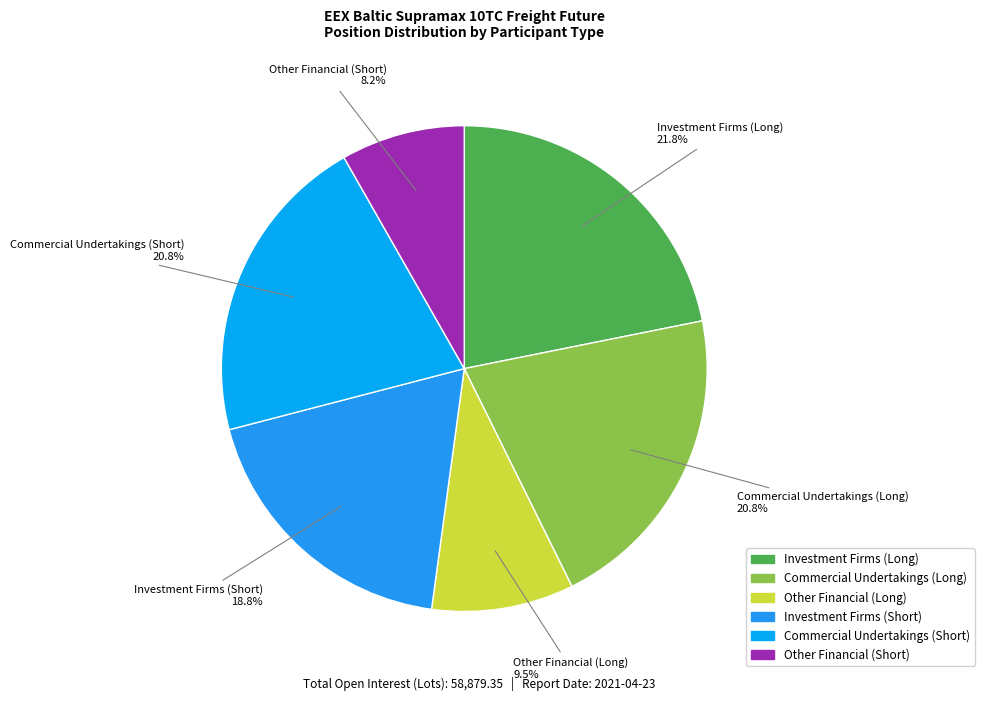

To the nearest percent, what is the average slice percentage?

17%